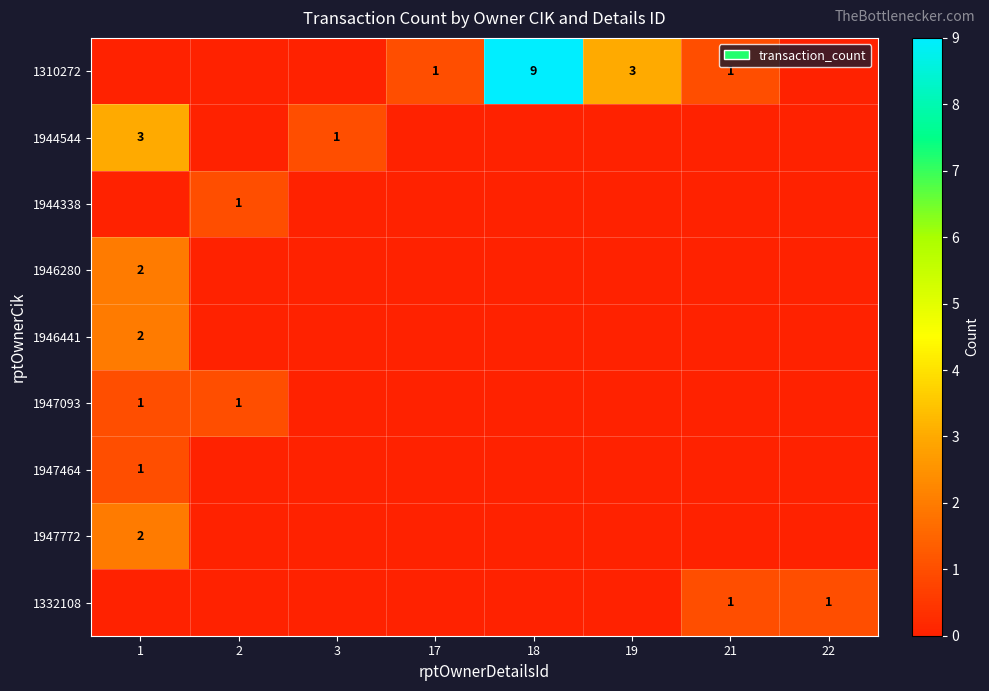

Is it true that 1947464 equals 0 at 1?

False